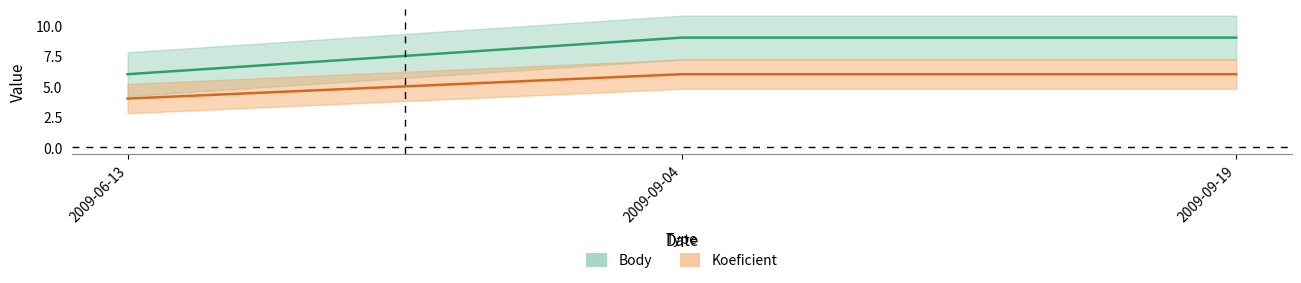

The Body series shows 6 at 2009-09-04. True or false?

True